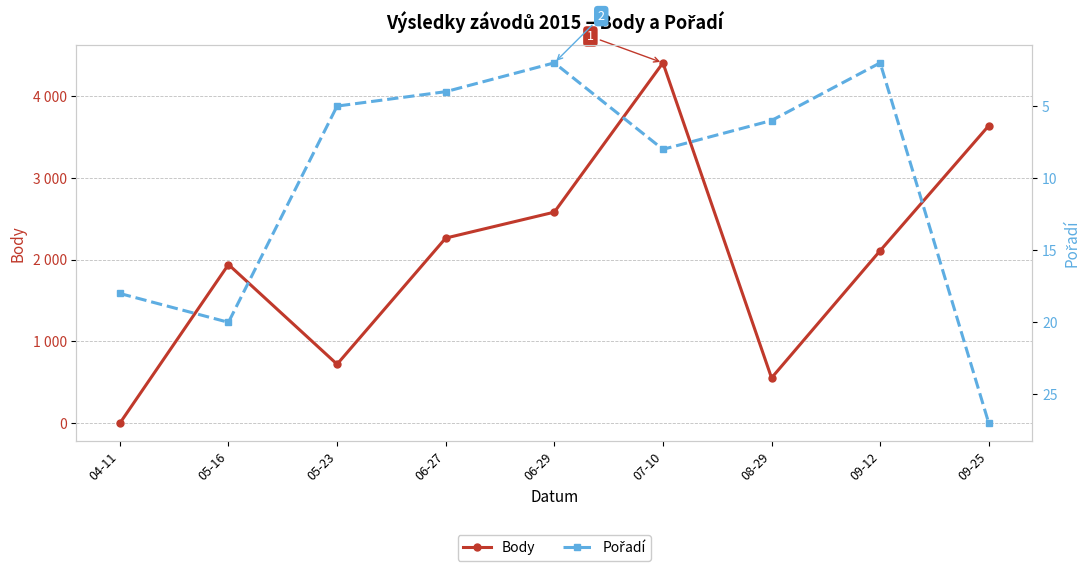

How many values in the Pořadí series are below 6?

4